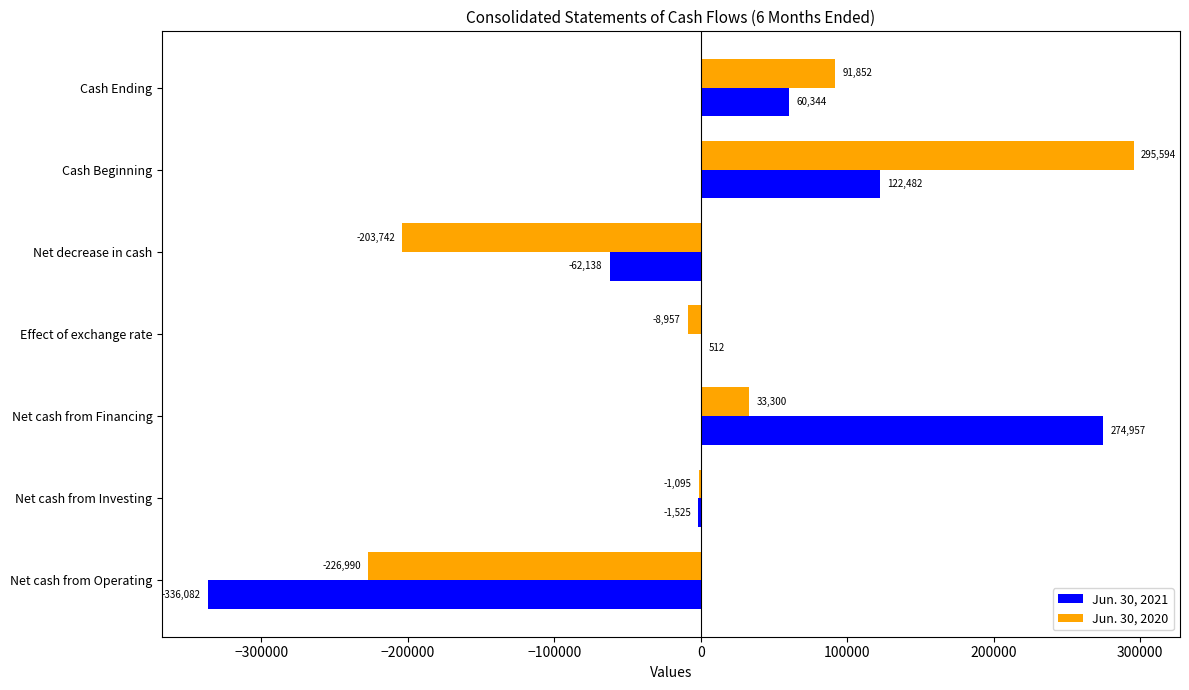

Between Net cash from Financing and Effect of exchange rate, which series saw the biggest shift?

Jun. 30, 2021